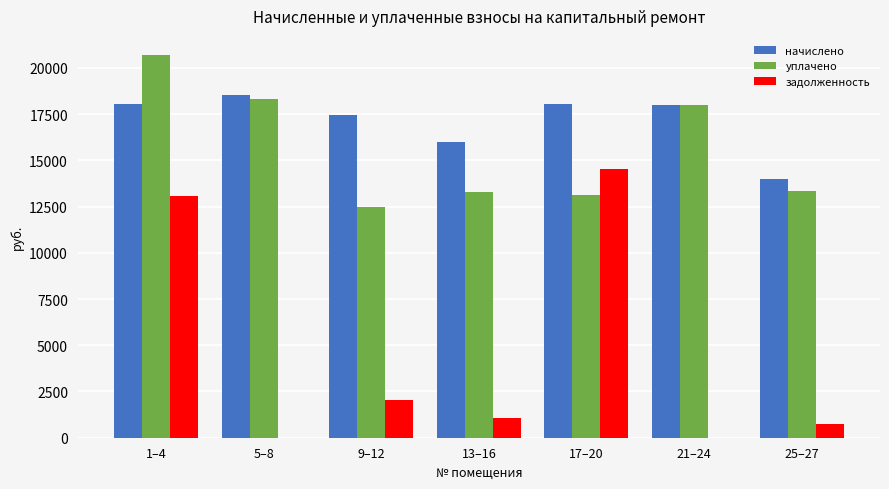

The value of уплачено at 5–8 is 5058.0. True or false?

False